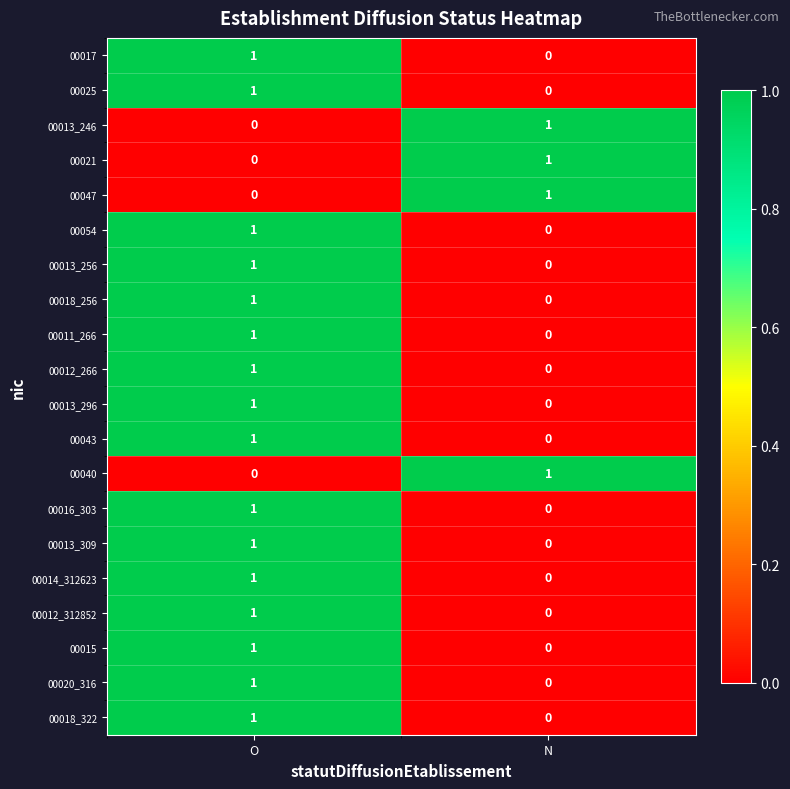

Is it true that 00015 equals 0 at O?

False